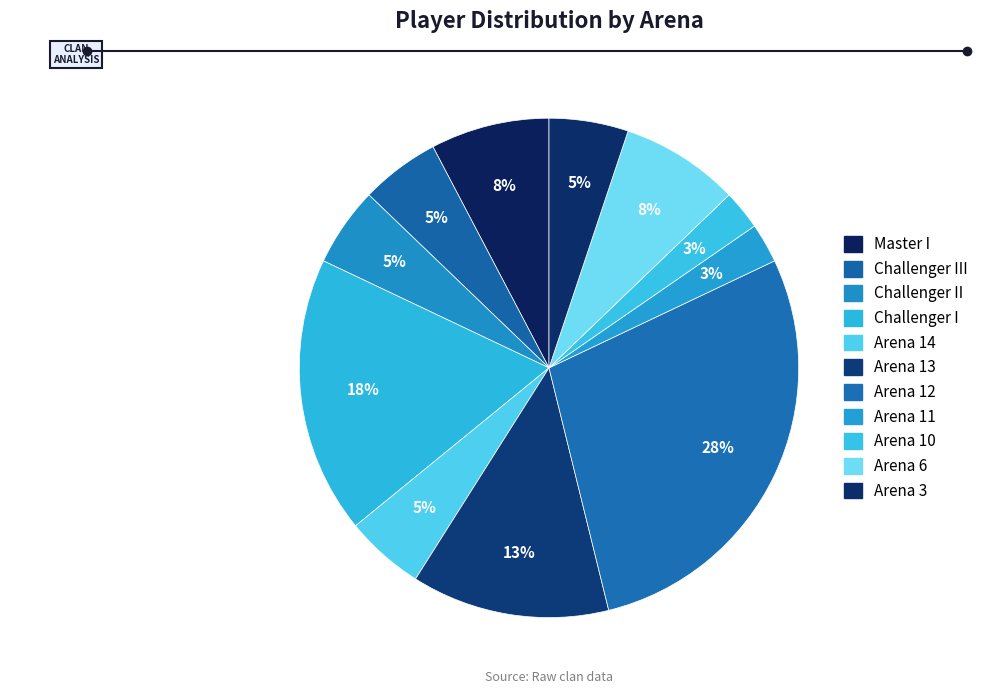

Rank the categories by value from lowest to highest.

Arena 11, Arena 10, Challenger III, Challenger II, Arena 14, Arena 3, Master I, Arena 6, Arena 13, Challenger I, Arena 12